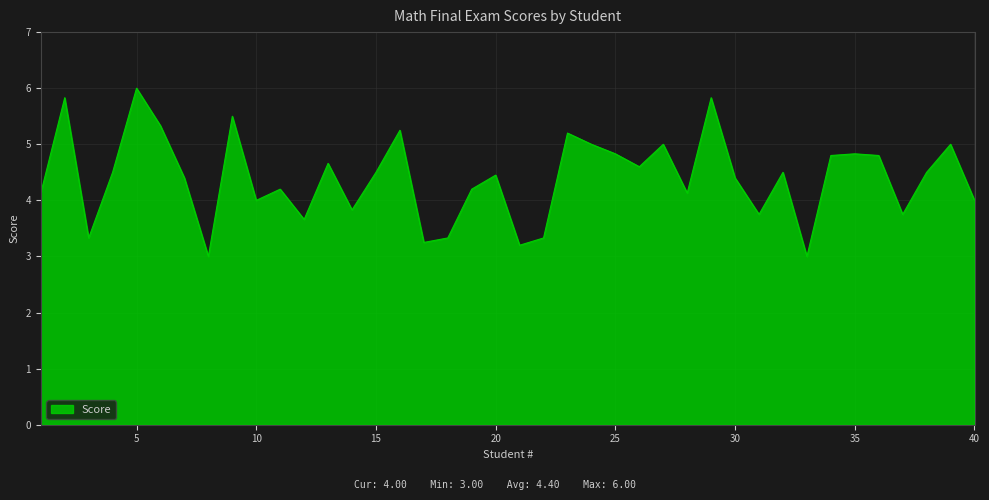

What is the difference between the maximum and minimum values?

3.0